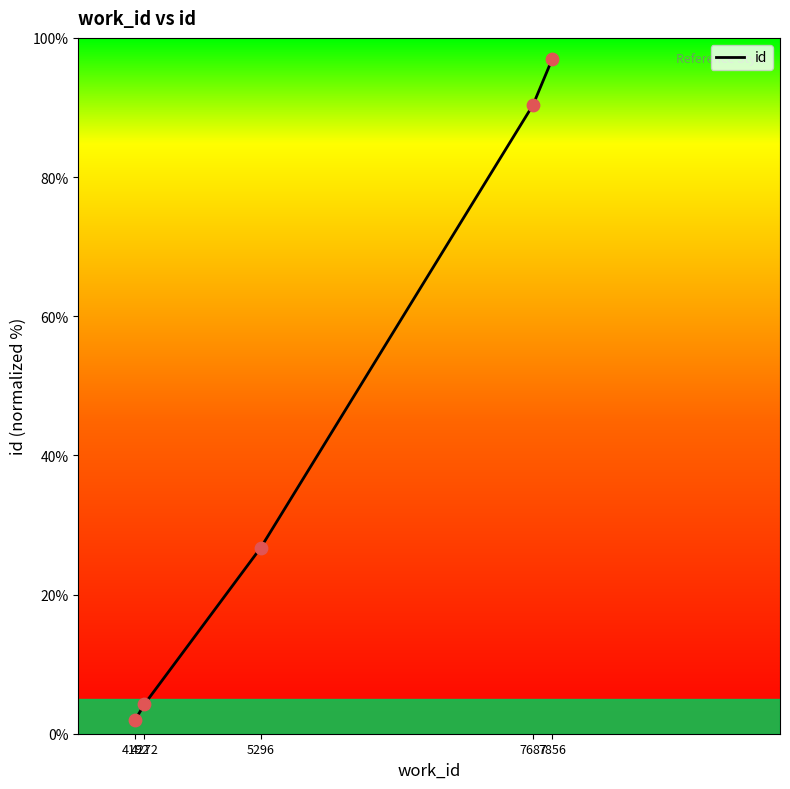

What is the ratio of the value at 5296 to the value at 4192?

13.4